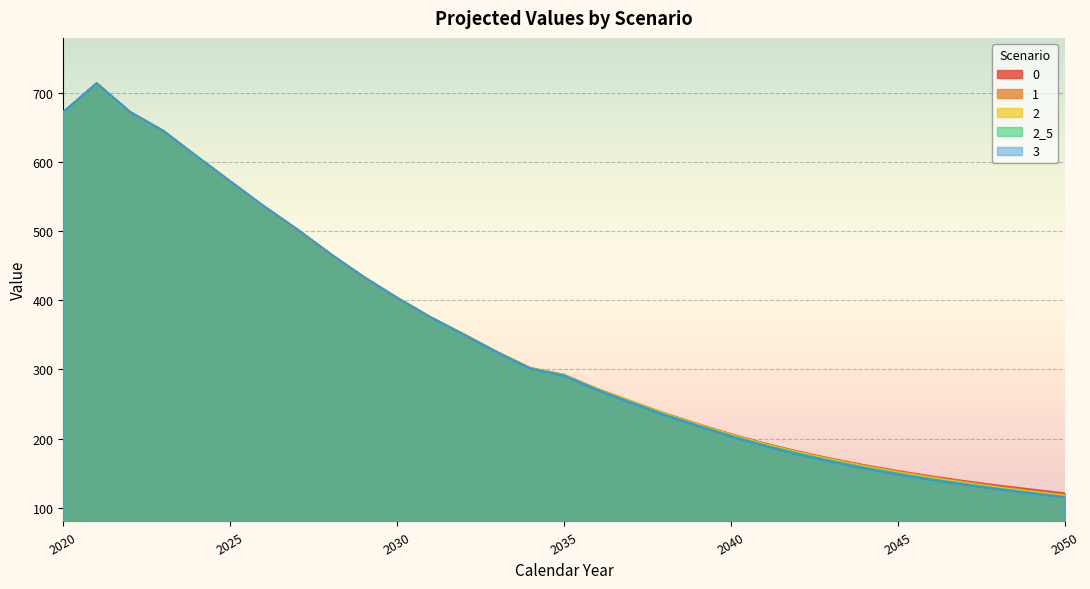

What is the sum of the 2_5 values at 2024 and 2045?

757.8